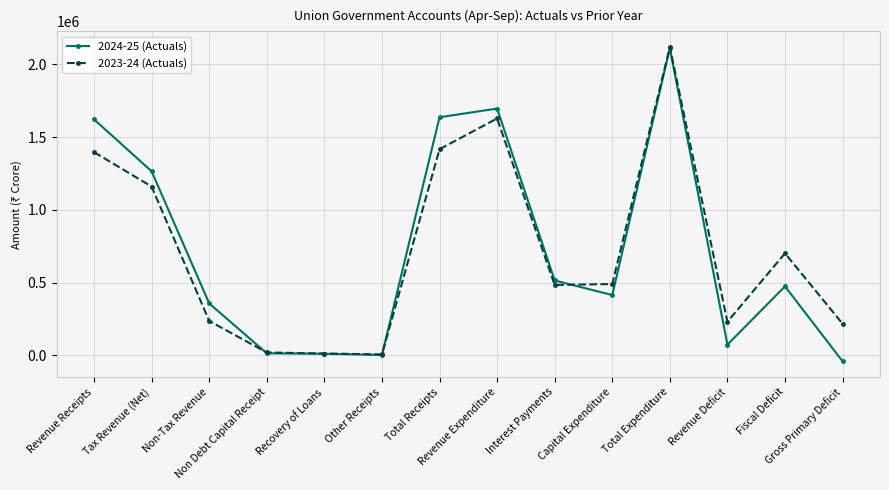

What is the label of the 4th point from the left?

Non Debt Capital Receipt